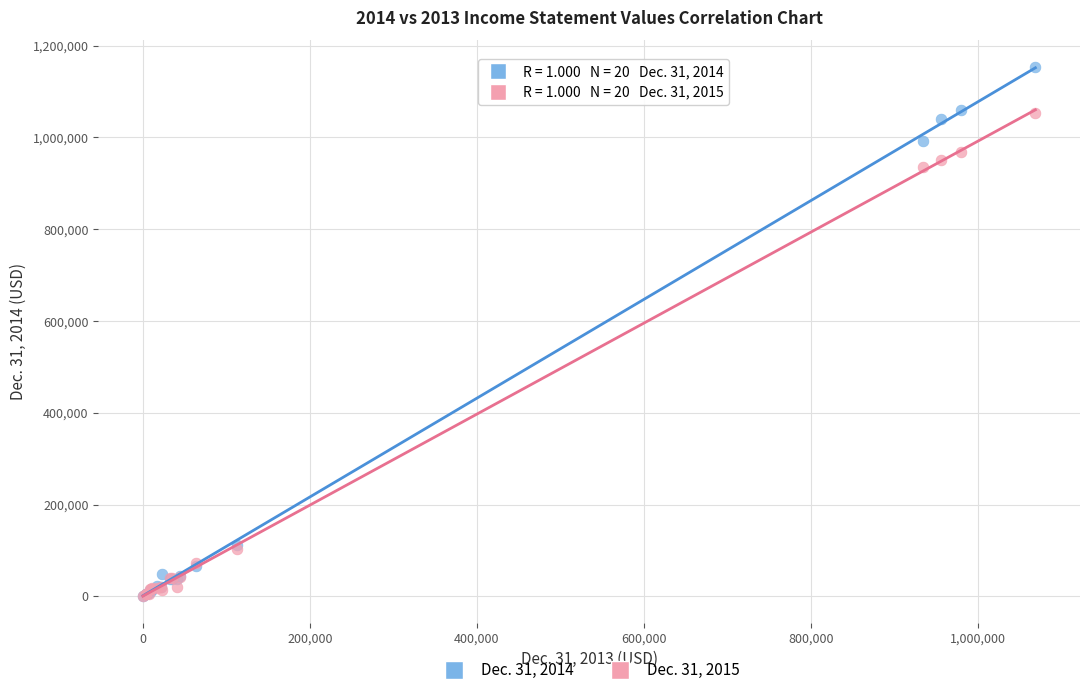

Across all series, what Y value is closest to 576849?

936222